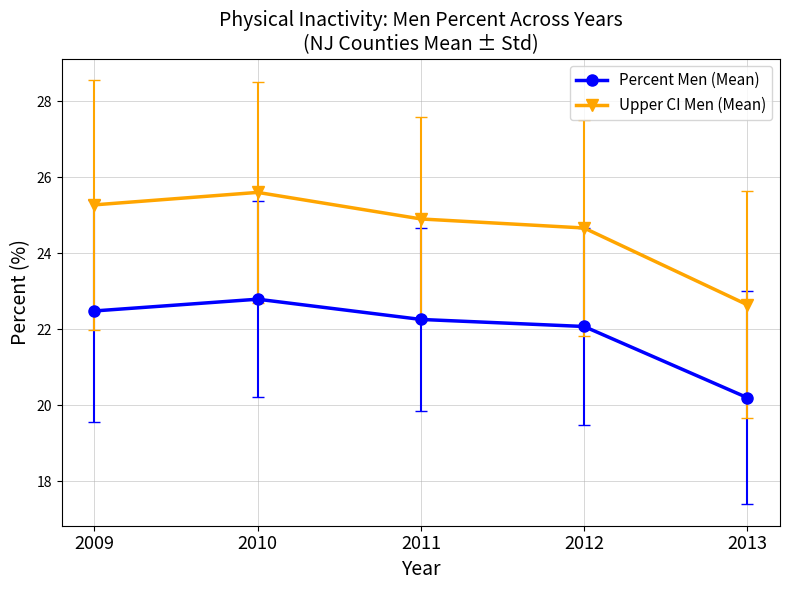

How many interior local peaks does the Percent Men (Mean) series have?

1